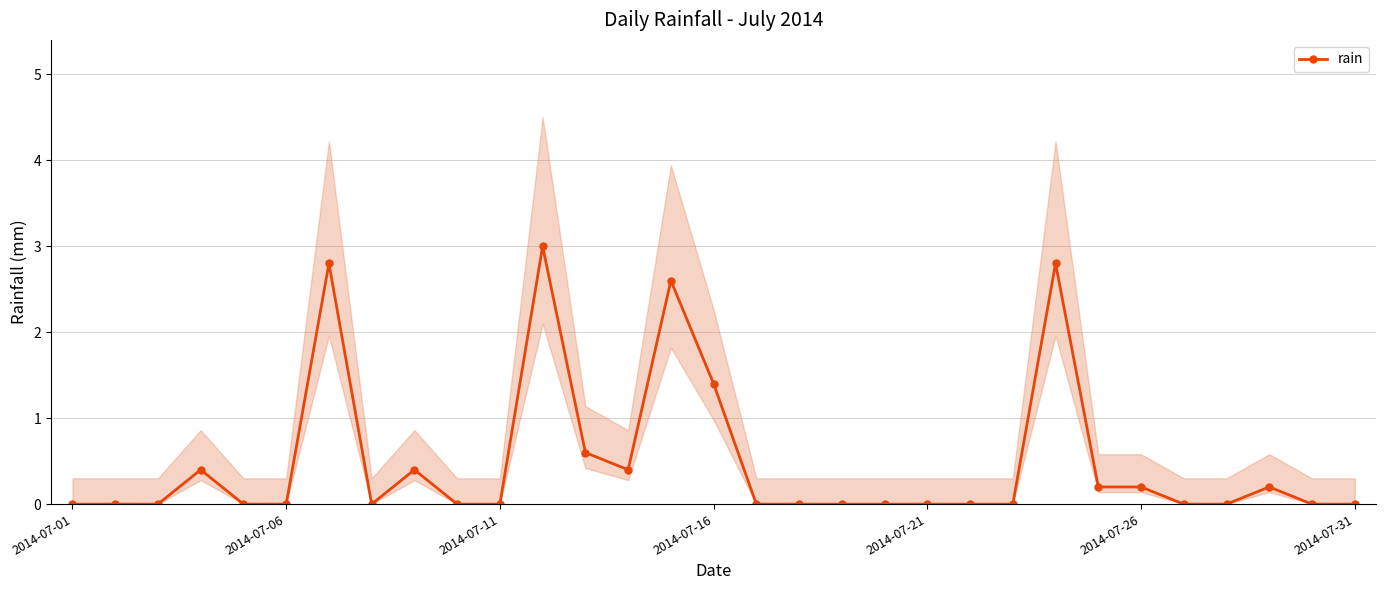

The value of rain at 2014-07-16 is 2.5. True or false?

False